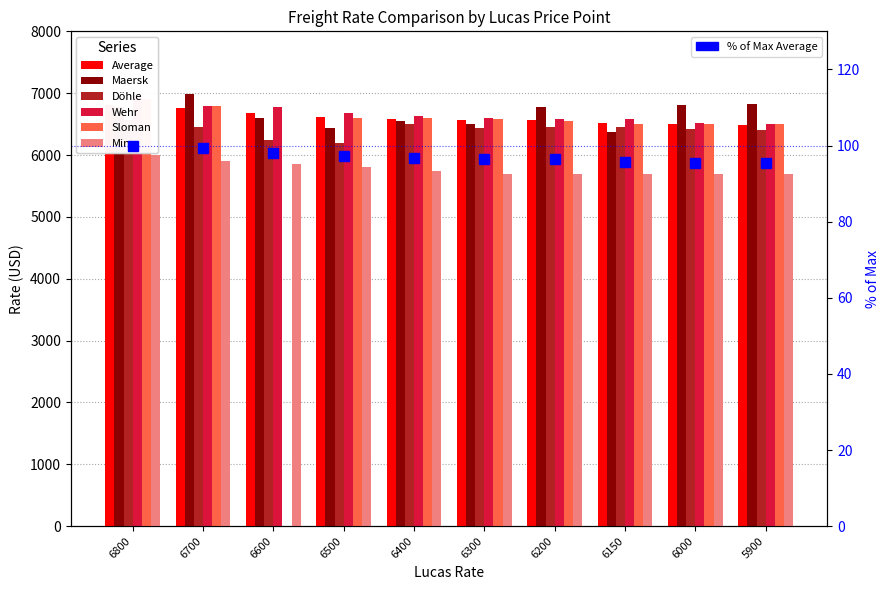

At how many categories does at least one series exceed 2504?

10